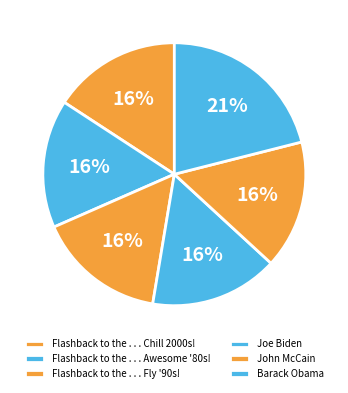

To the nearest percent, what percentage of the pie is John McCain?

16%